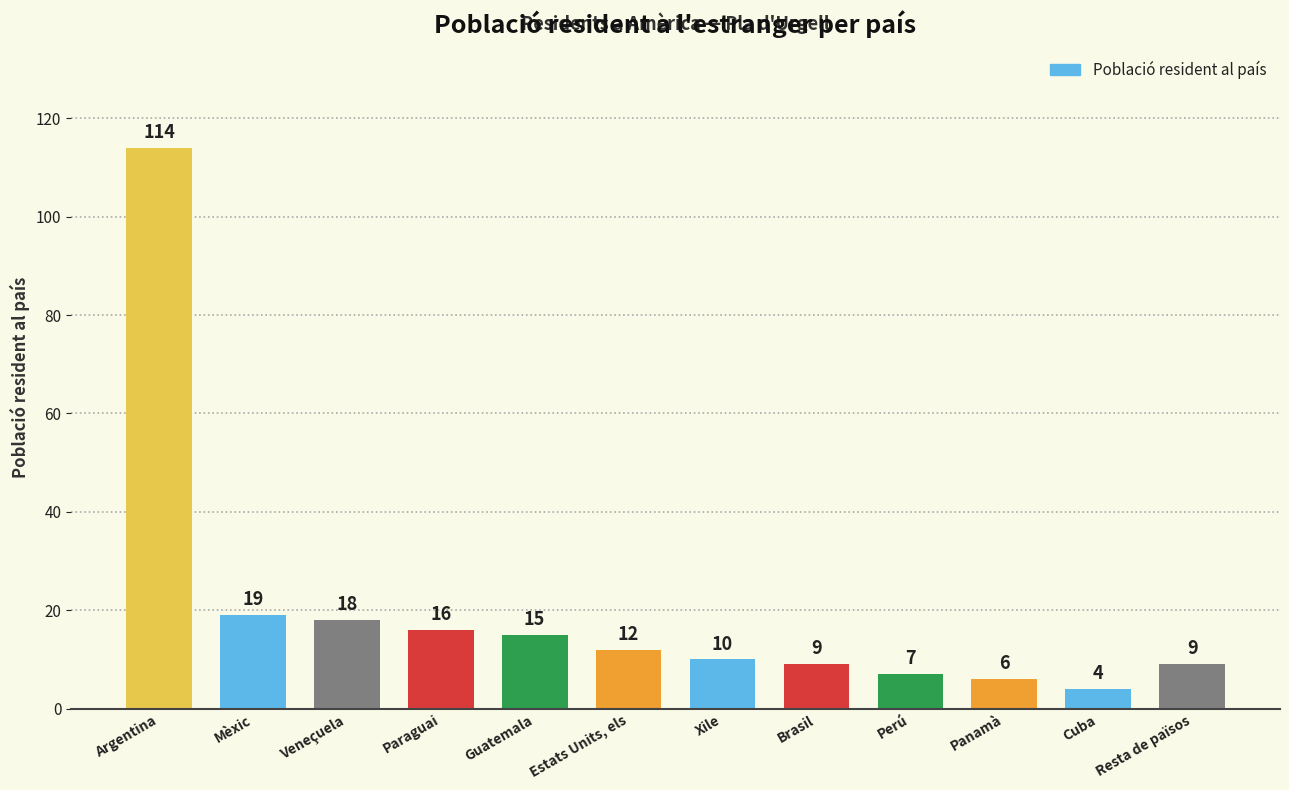

Where is the data nearest to the value 59?

Mèxic